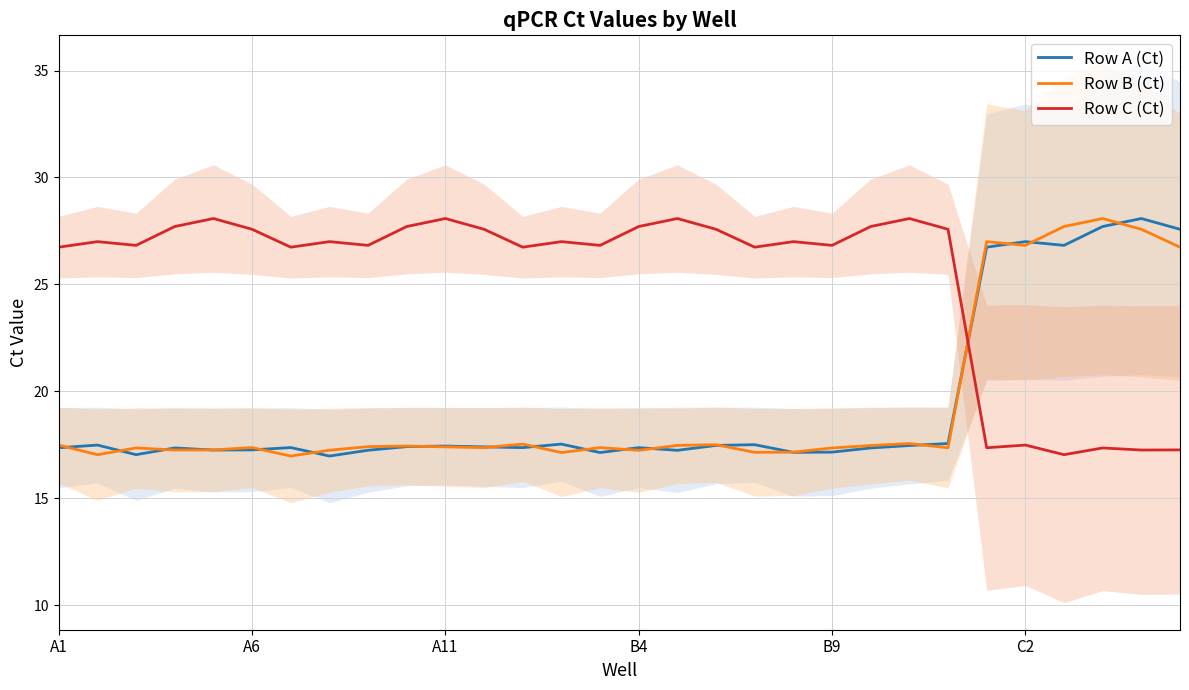

What is the total value across all series at 19?

61.3